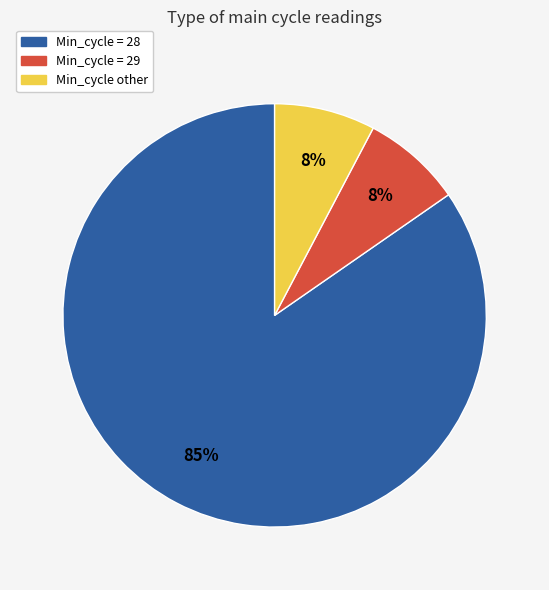

To the nearest percent, what is the average slice percentage?

33%